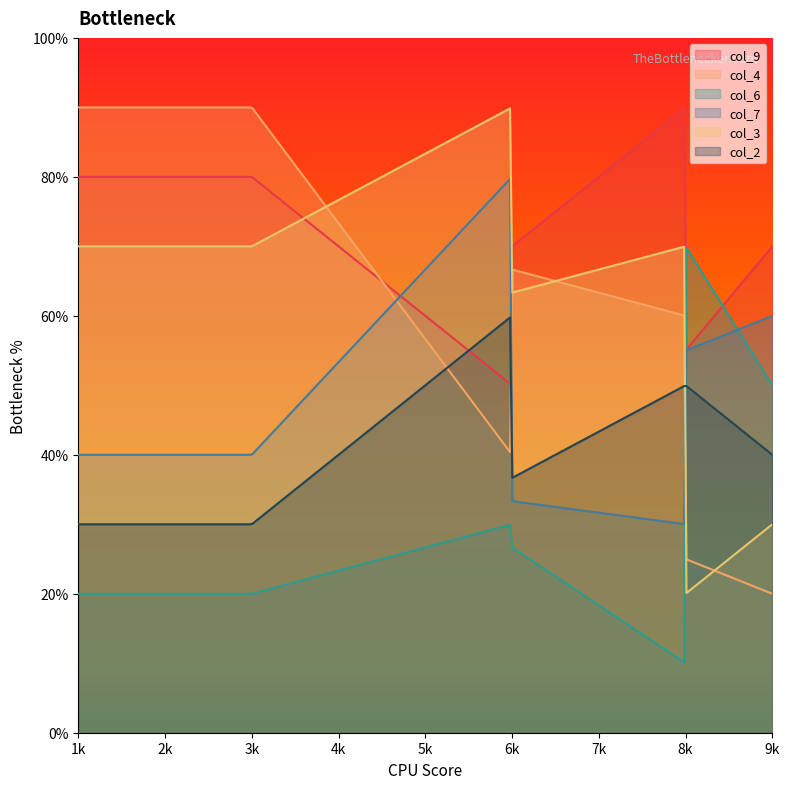

What are all the series names shown in the legend?

col_9, col_4, col_6, col_7, col_3, col_2